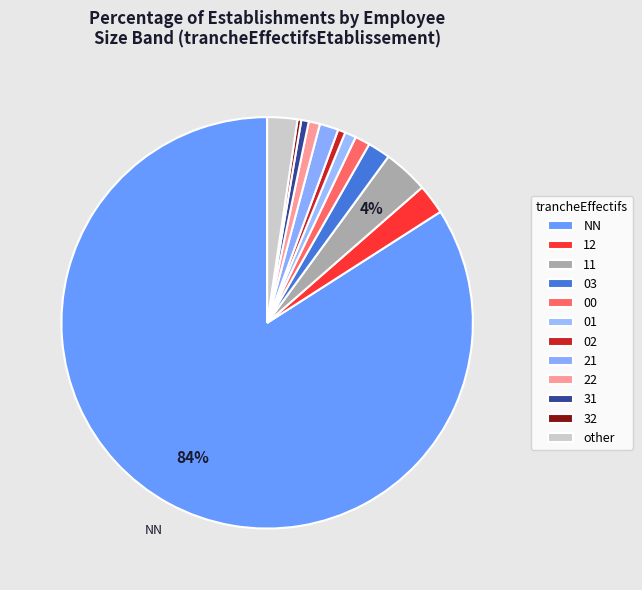

What is the change in value from 02 to 22?

+1